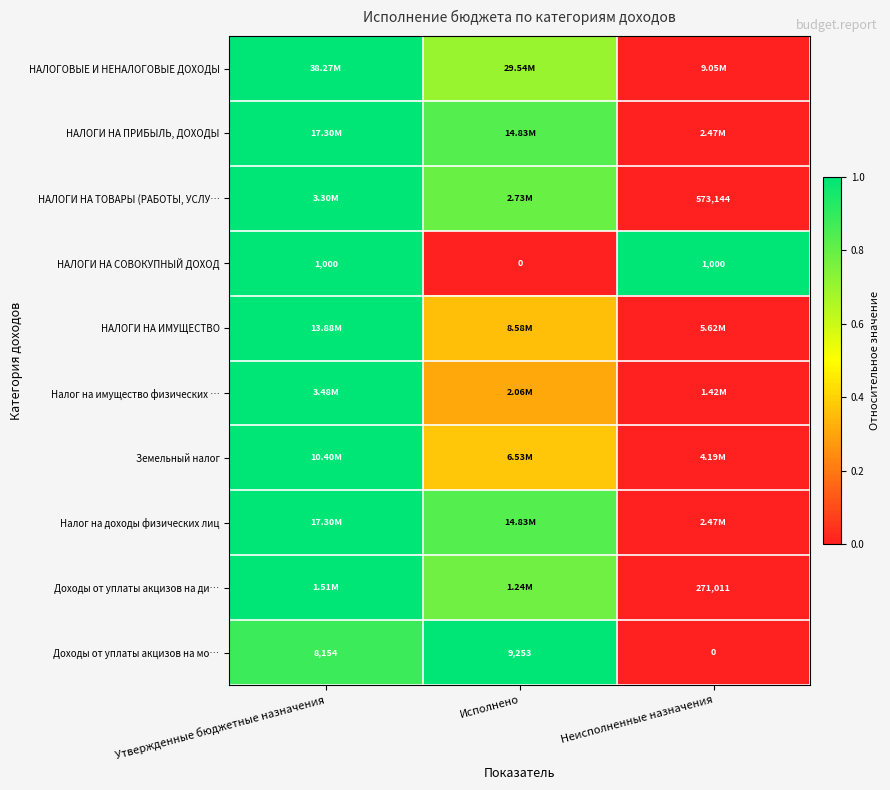

At how many categories does at least one series exceed 0?

3